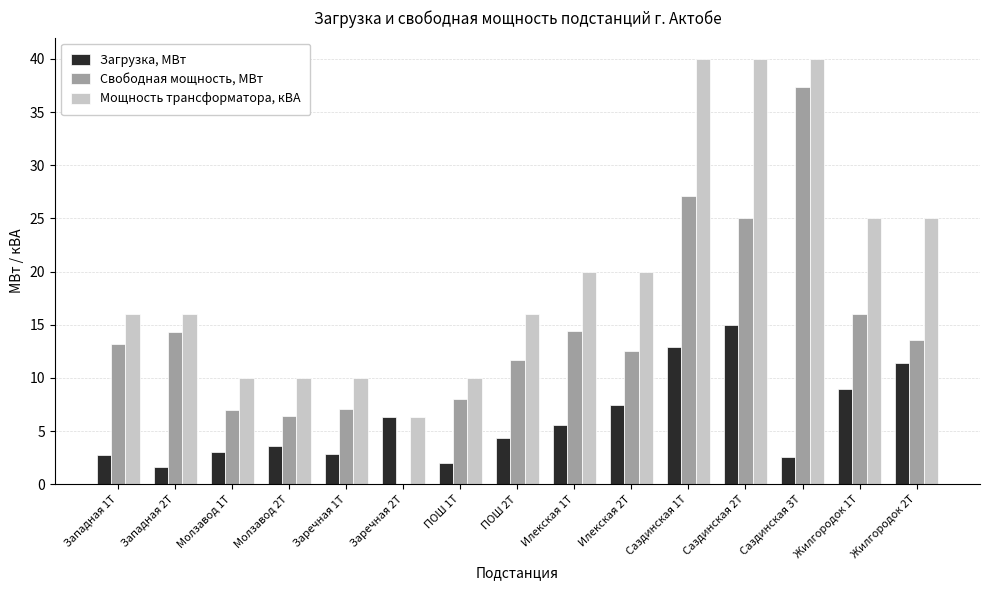

The value of Свободная мощность, МВт at ПОШ 1Т is 12.7. True or false?

False